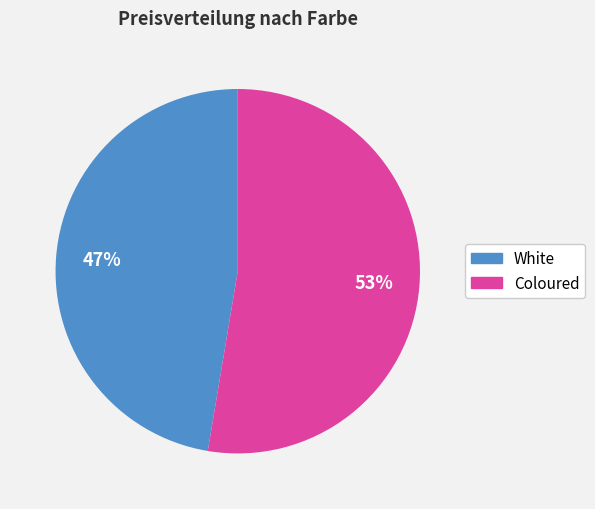

Which category has the biggest portion of the pie?

Coloured